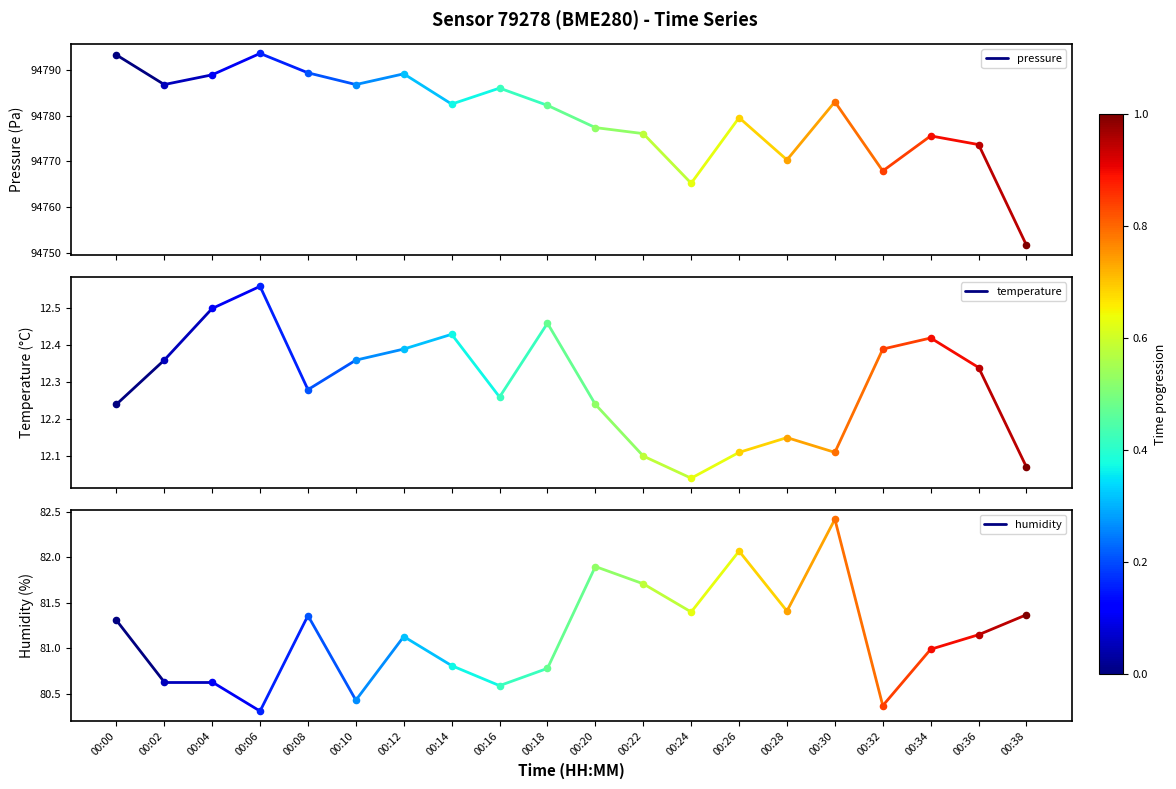

At how many categories does at least one series exceed 85964?

2